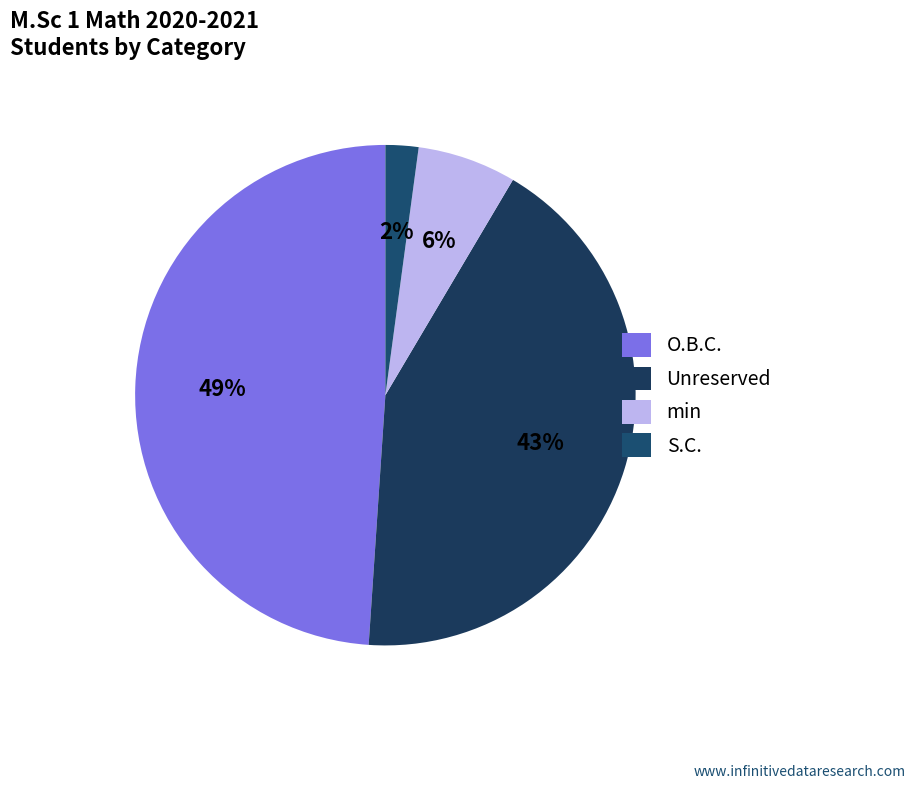

To the nearest percent, what is the average slice percentage?

25%